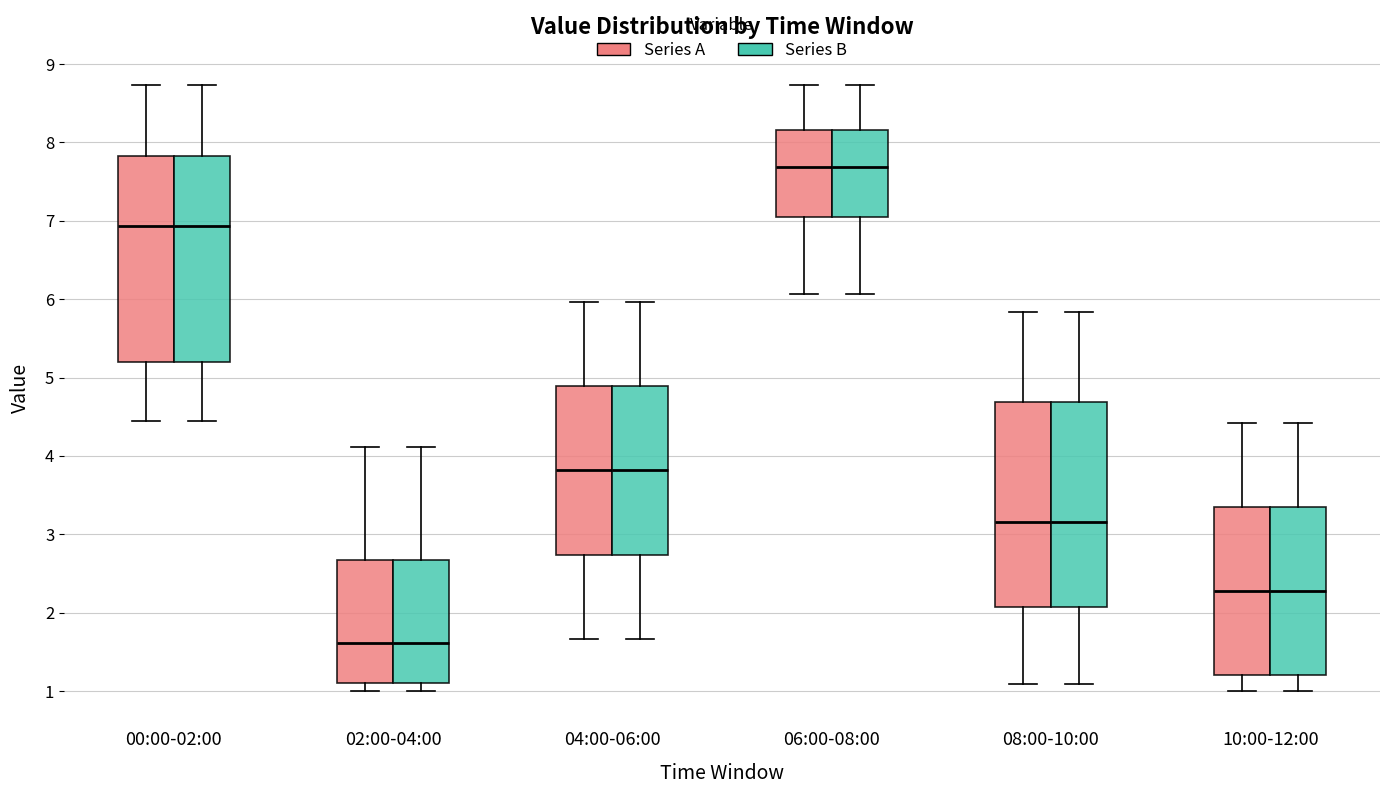

Reading left to right, read every box against the y-axis: the position of its median line, the range the box covers, and the ends of its whiskers. The values are not printed on the chart, so give them approximately, as read against the axis.

00:00-02:00 (Series A): median 6.9, box 5.2 to 7.8, whiskers 4.5 to 8.7
00:00-02:00 (Series B): median 6.9, box 5.2 to 7.8, whiskers 4.5 to 8.7
02:00-04:00 (Series A): median 1.6, box 1.1 to 2.7, whiskers 1.0 to 4.1
02:00-04:00 (Series B): median 1.6, box 1.1 to 2.7, whiskers 1.0 to 4.1
04:00-06:00 (Series A): median 3.8, box 2.7 to 4.9, whiskers 1.7 to 6.0
04:00-06:00 (Series B): median 3.8, box 2.7 to 4.9, whiskers 1.7 to 6.0
06:00-08:00 (Series A): median 7.7, box 7.1 to 8.2, whiskers 6.1 to 8.7
06:00-08:00 (Series B): median 7.7, box 7.1 to 8.2, whiskers 6.1 to 8.7
08:00-10:00 (Series A): median 3.2, box 2.1 to 4.7, whiskers 1.1 to 5.8
08:00-10:00 (Series B): median 3.2, box 2.1 to 4.7, whiskers 1.1 to 5.8
10:00-12:00 (Series A): median 2.3, box 1.2 to 3.3, whiskers 1.0 to 4.4
10:00-12:00 (Series B): median 2.3, box 1.2 to 3.3, whiskers 1.0 to 4.4